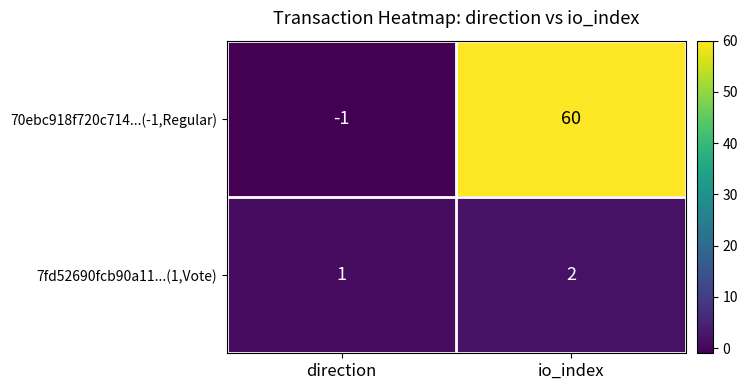

Reading right to left, extract all data points from this chart.

70ebc918f720c714...(-1,Regular): 60	-1
7fd52690fcb90a11...(1,Vote): 2	1